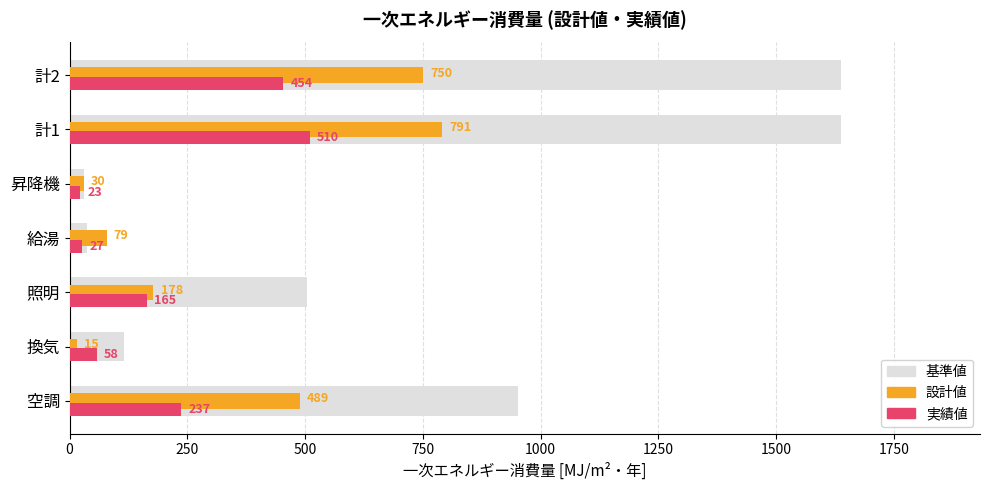

Which series has the largest range (max minus min)?

基準値